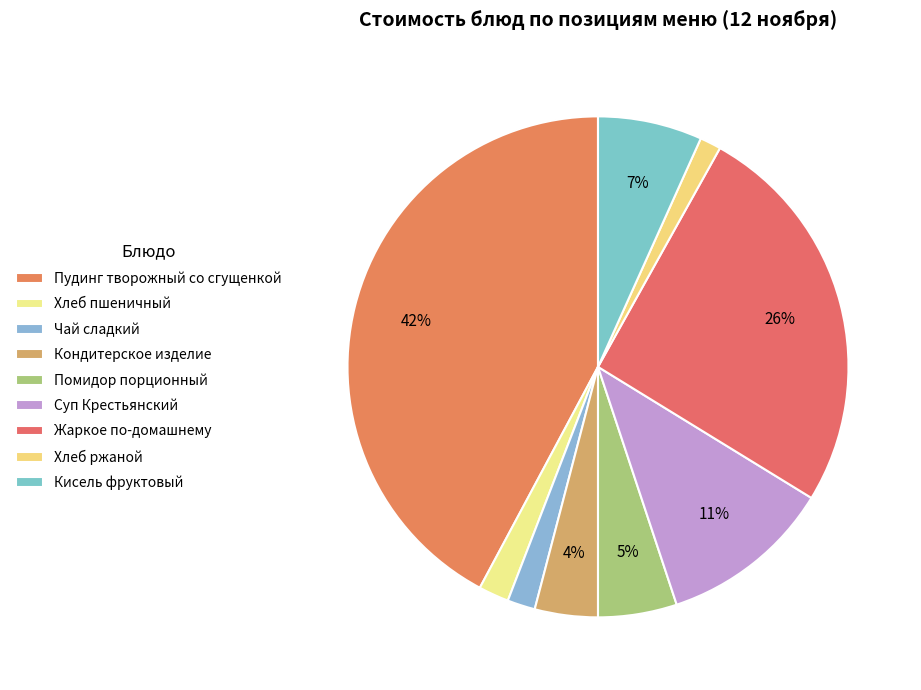

What is the ratio of the value at Кондитерское изделие to the value at Пудинг творожный со сгущенкой?

0.1